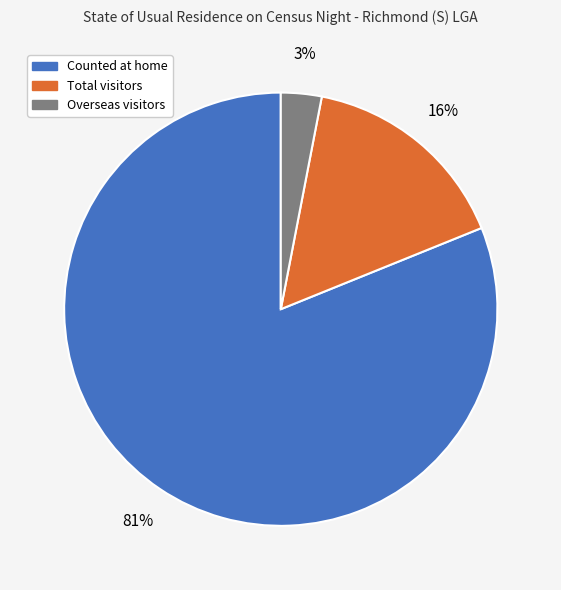

How many slices are in this pie chart?

3